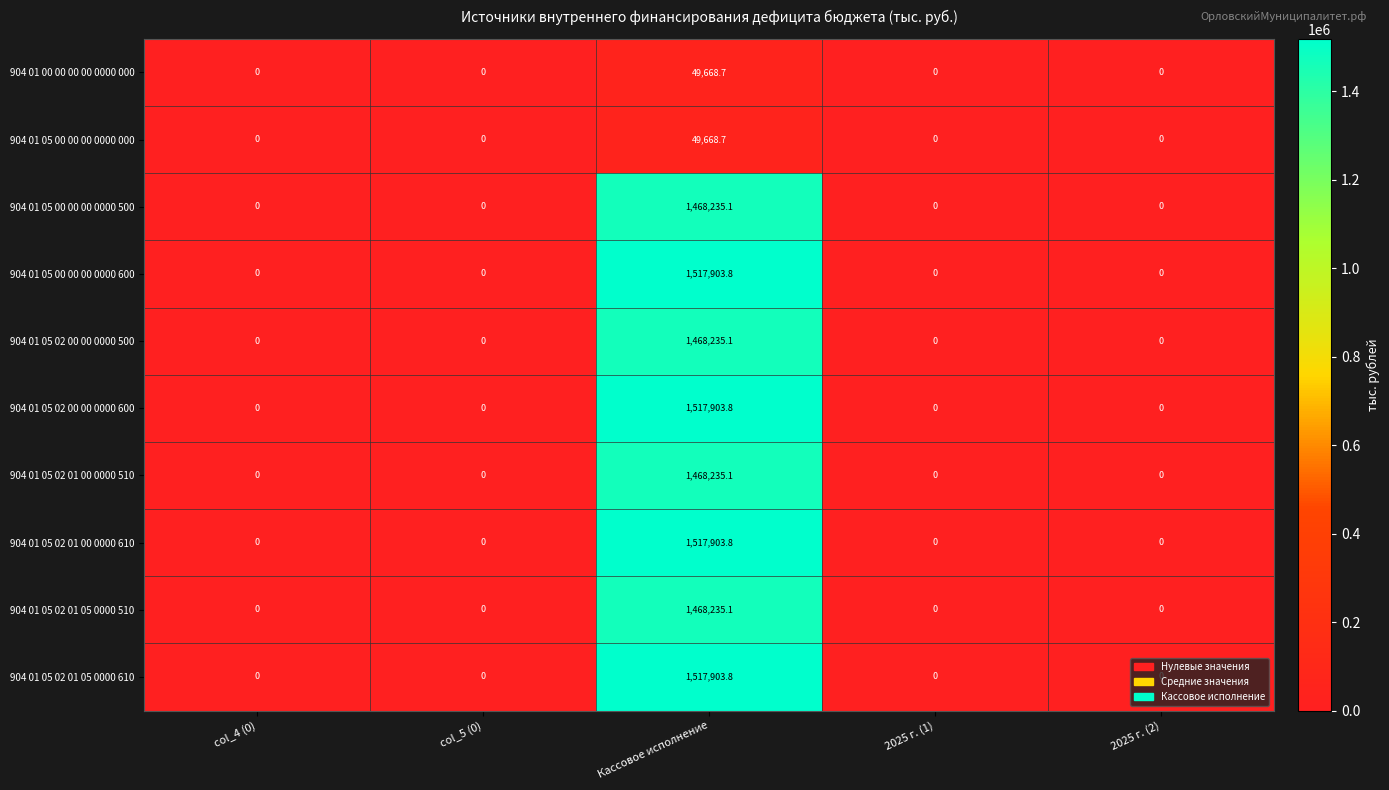

What is the maximum value shown in the chart?

1517903.8